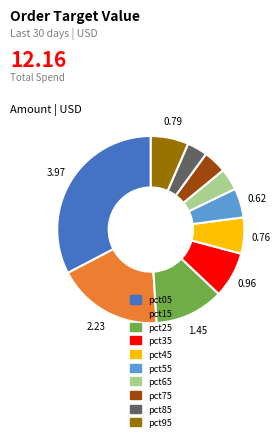

Combined, do pct65 and pct55 account for over 50%?

No